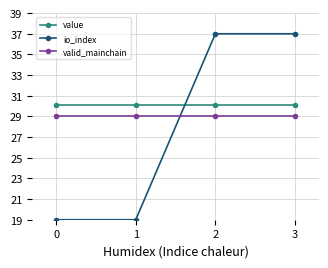

How many distinct data groups are displayed?

3